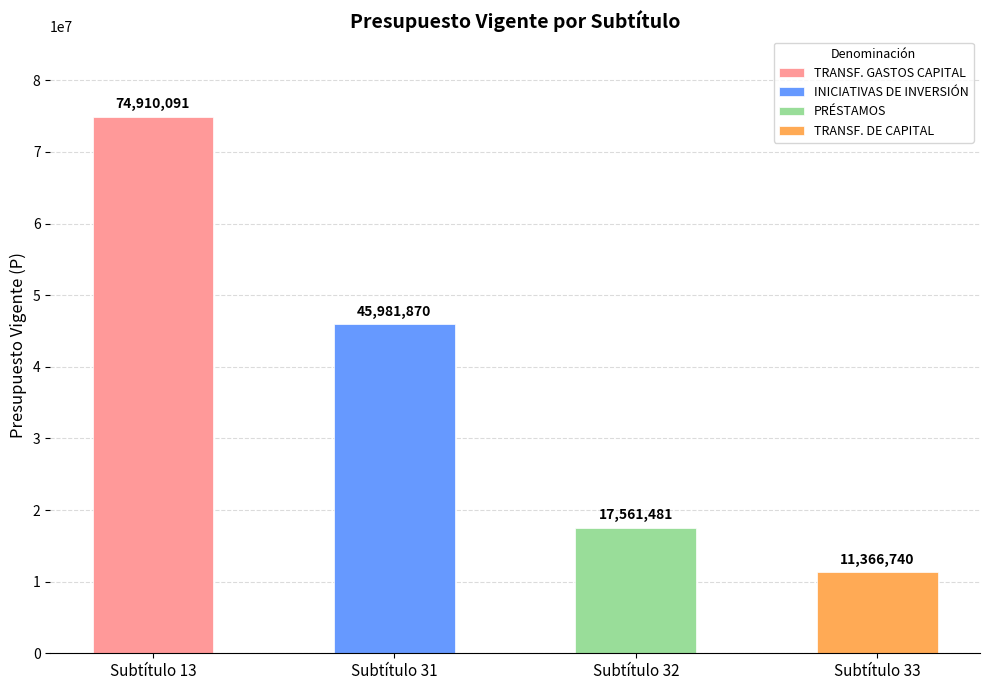

Is it true that the value at 31 is 22474132?

False